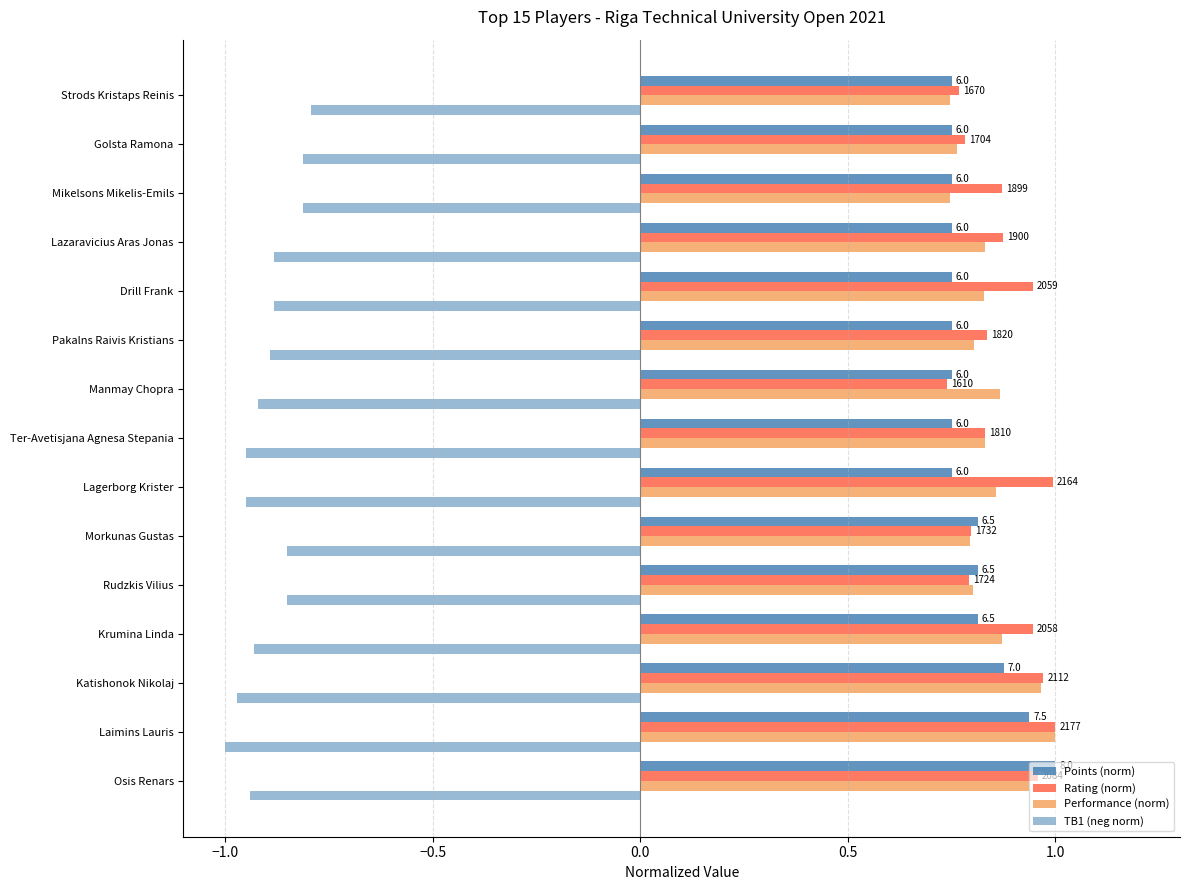

How many groups of bars are there?

15